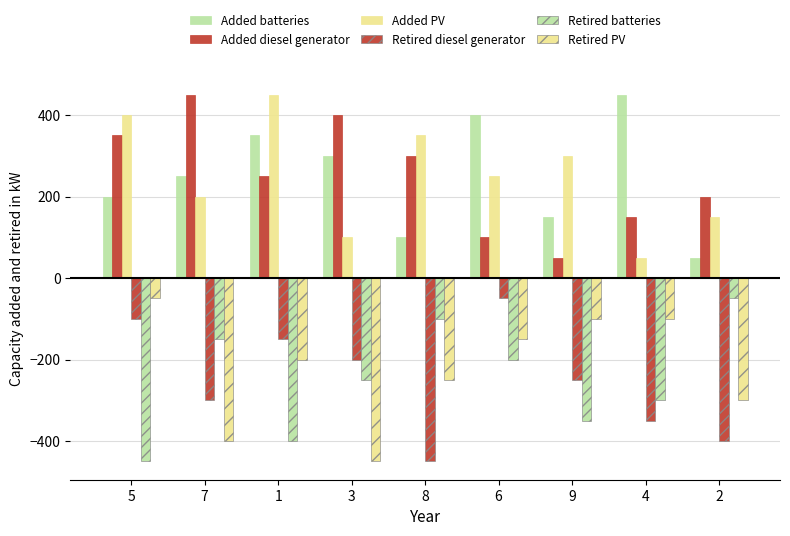

How many values in the Retired PV series exceed -200?

4